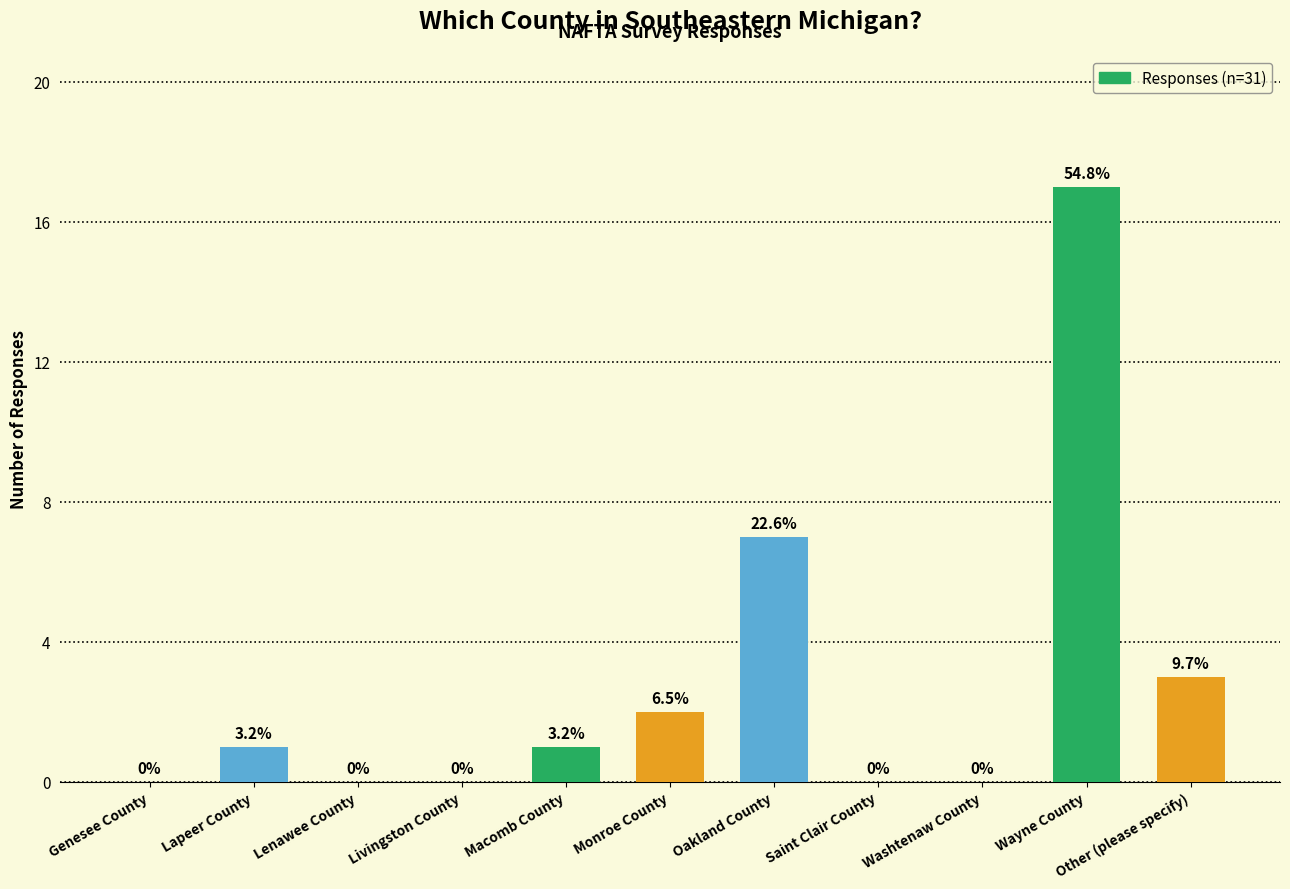

Which category has the lowest value across all series?

Genesee County